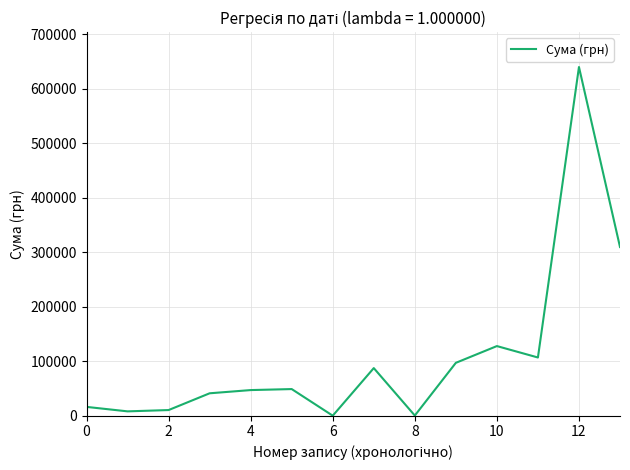

What is the difference between the maximum and minimum values?

639669.9